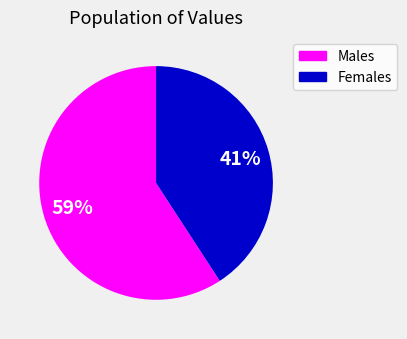

Does any single category account for the majority?

Yes